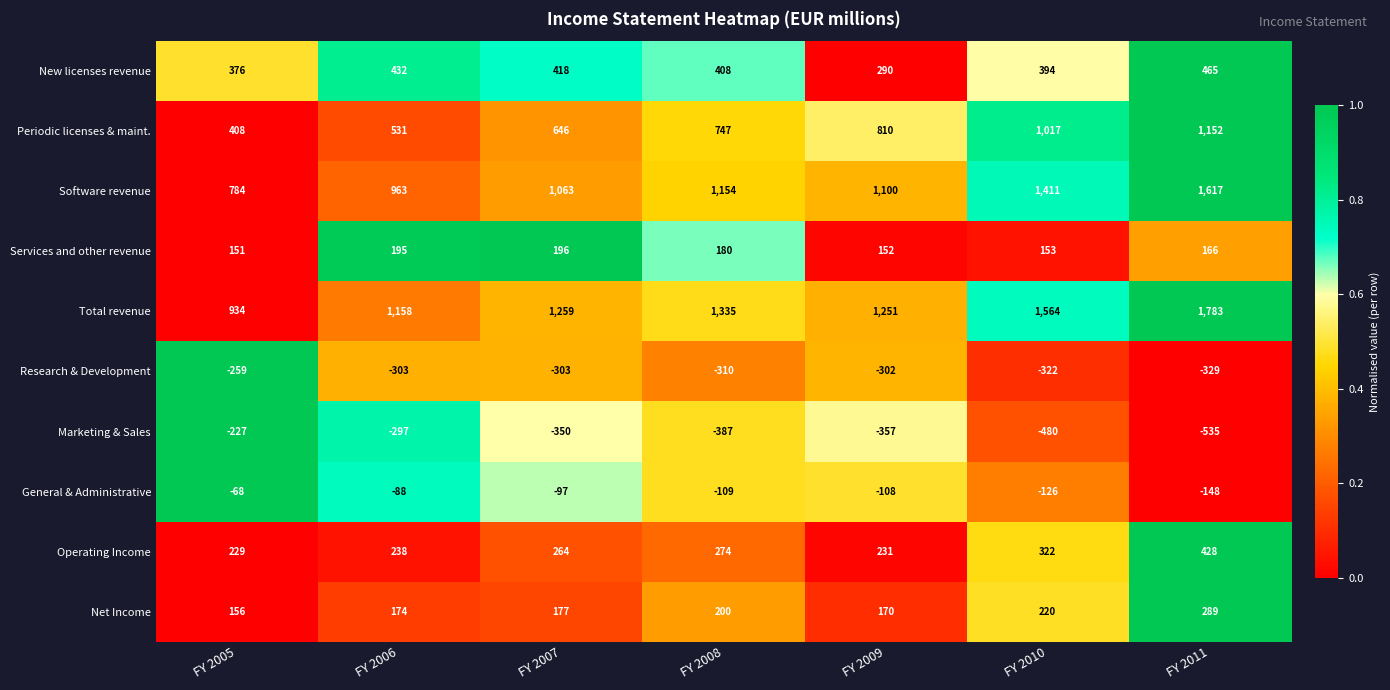

At which category is the sum across all series the highest?

FY 2011